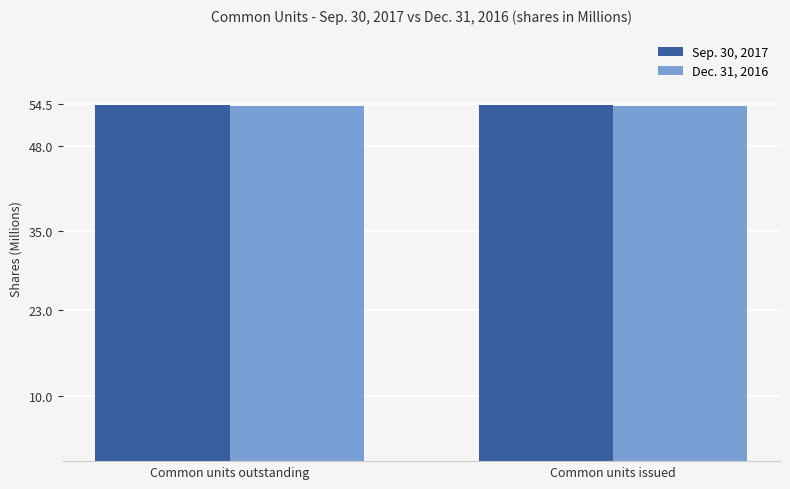

At how many categories does at least one series exceed 54?

2